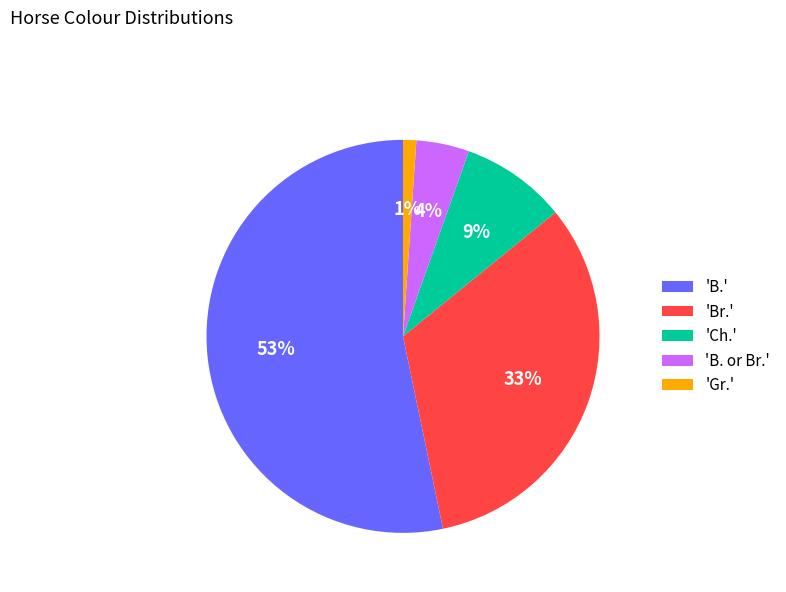

Count the number of slices in the pie.

5